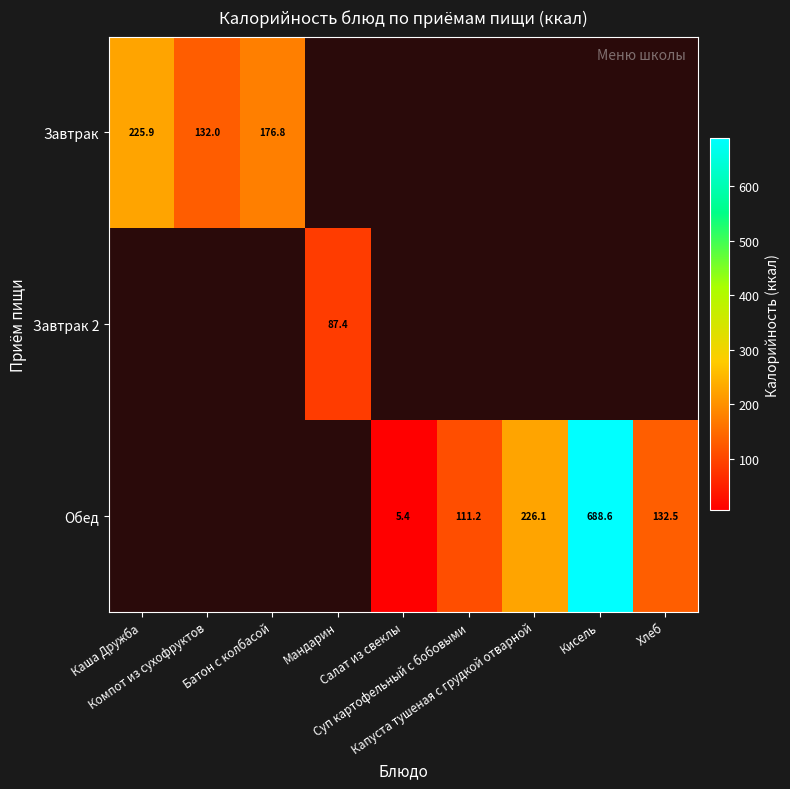

Between Салат из свеклы and Суп картофельный с бобовыми, which series saw the biggest shift?

Обед